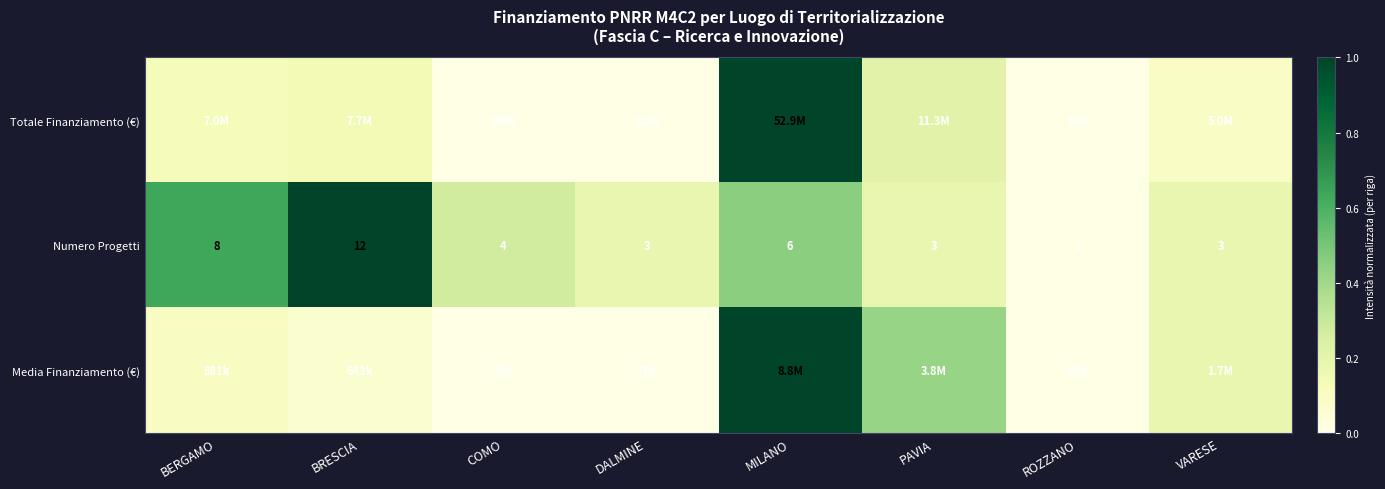

How many categories are shown in the chart?

8